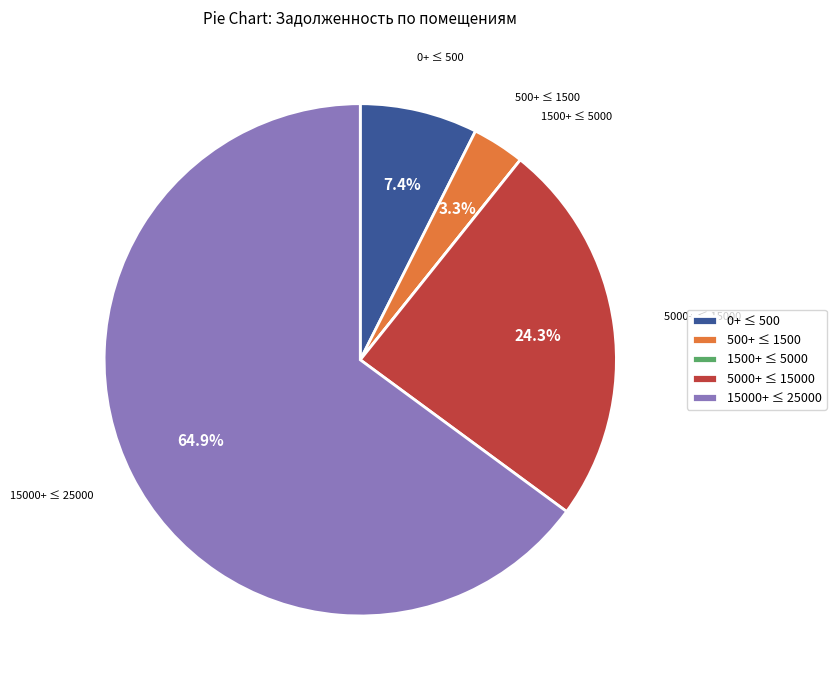

To the nearest percent, what is the difference between the largest and smallest slice percentages?

65%